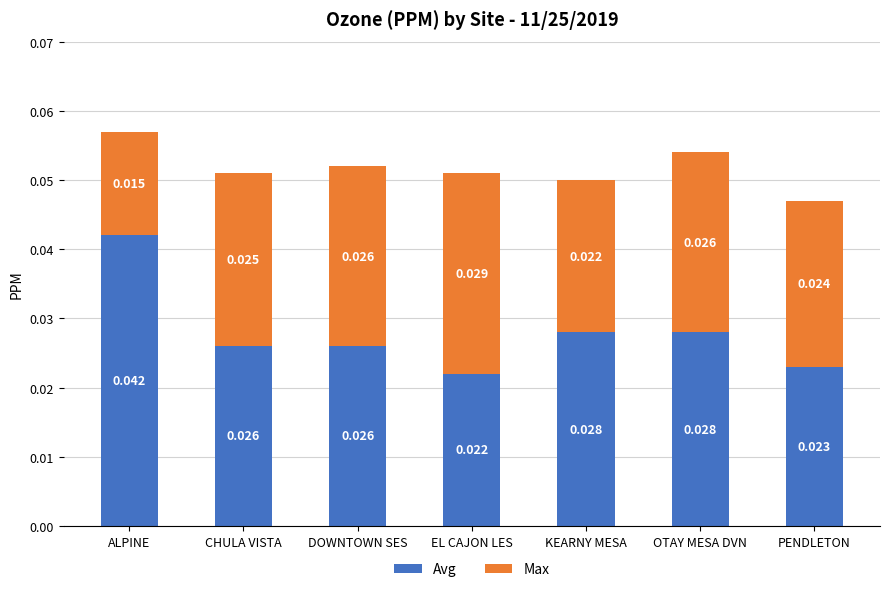

At which label does Avg reach its peak?

ALPINE